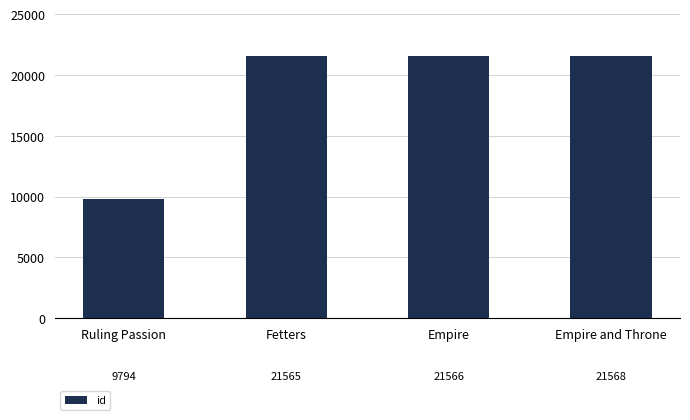

What is the average value?

18623